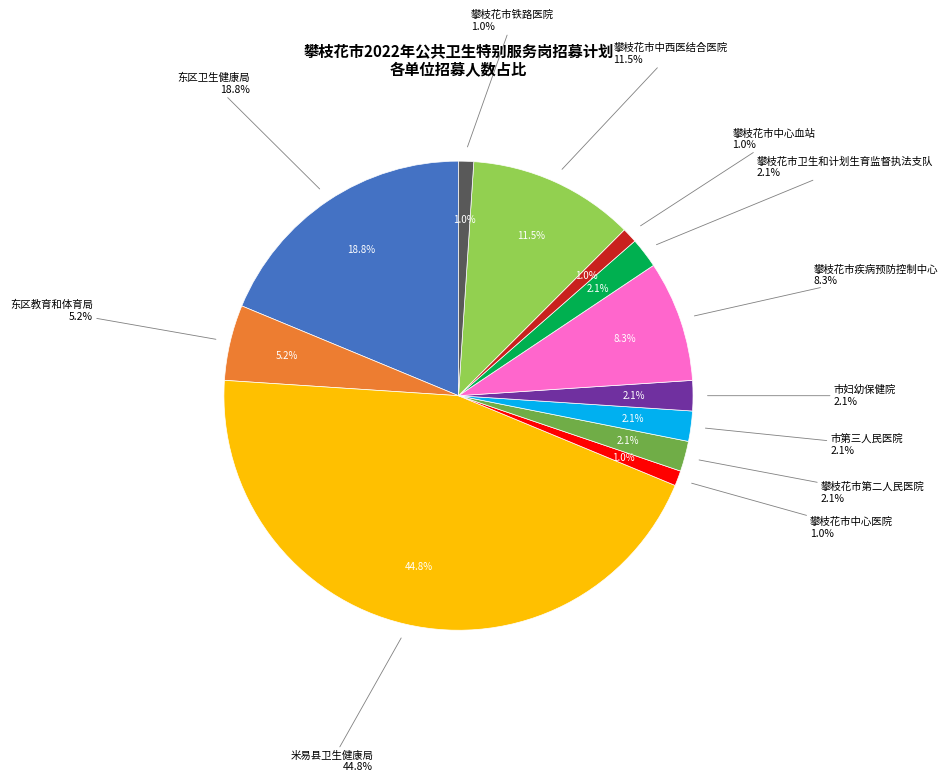

True or false: 攀枝花市中心血站 accounts for 1% of the total.

True